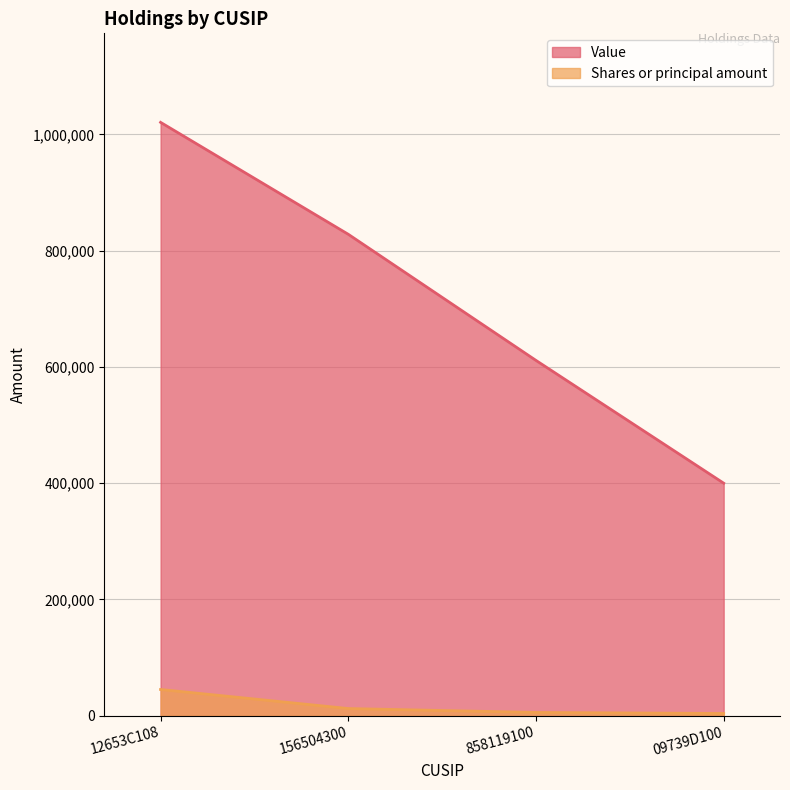

Reading right to left, transcribe all the data shown in this chart.

Value: 09739D100=400001	858119100=611154	156504300=828072	12653C108=1020616
Shares or principal amount: 09739D100=3882	858119100=5700	156504300=12400	12653C108=45200